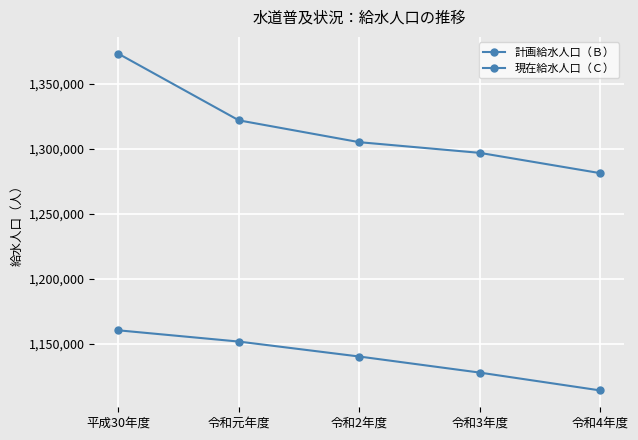

Which label corresponds to the smallest value in the chart?

令和4年度